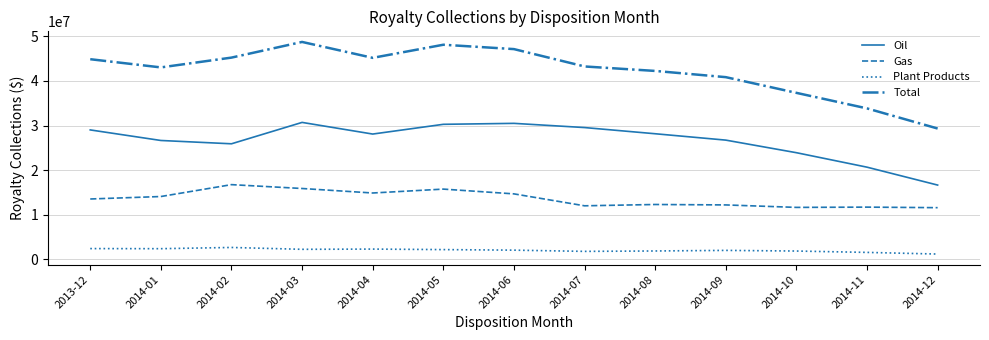

At 2013-12, list the series in order from largest to smallest.

Total, Oil, Gas, Plant Products